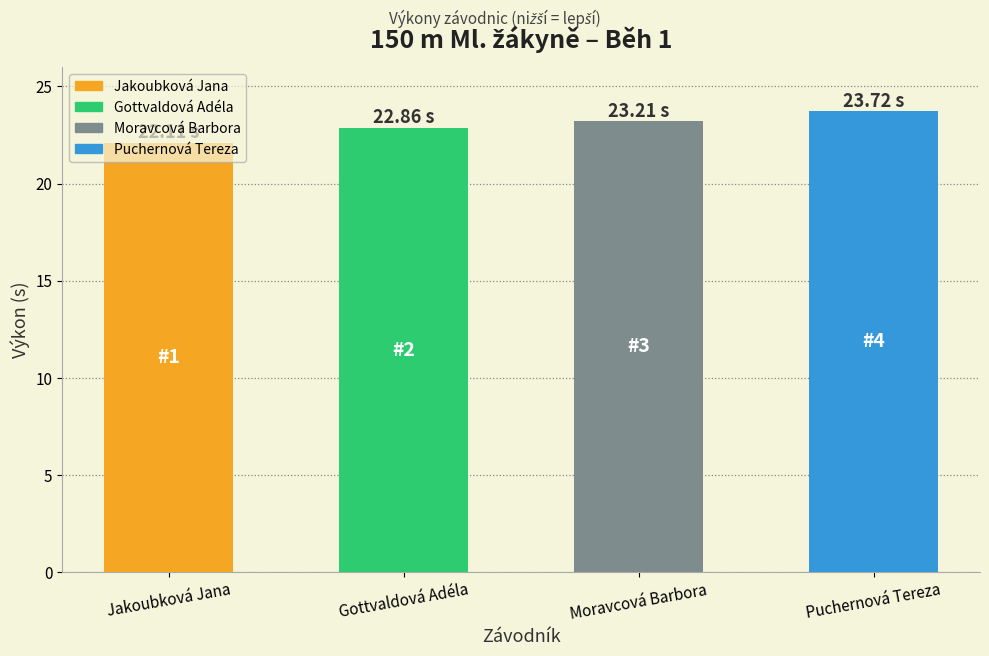

What is the value of the 1st bar from the left?

22.1